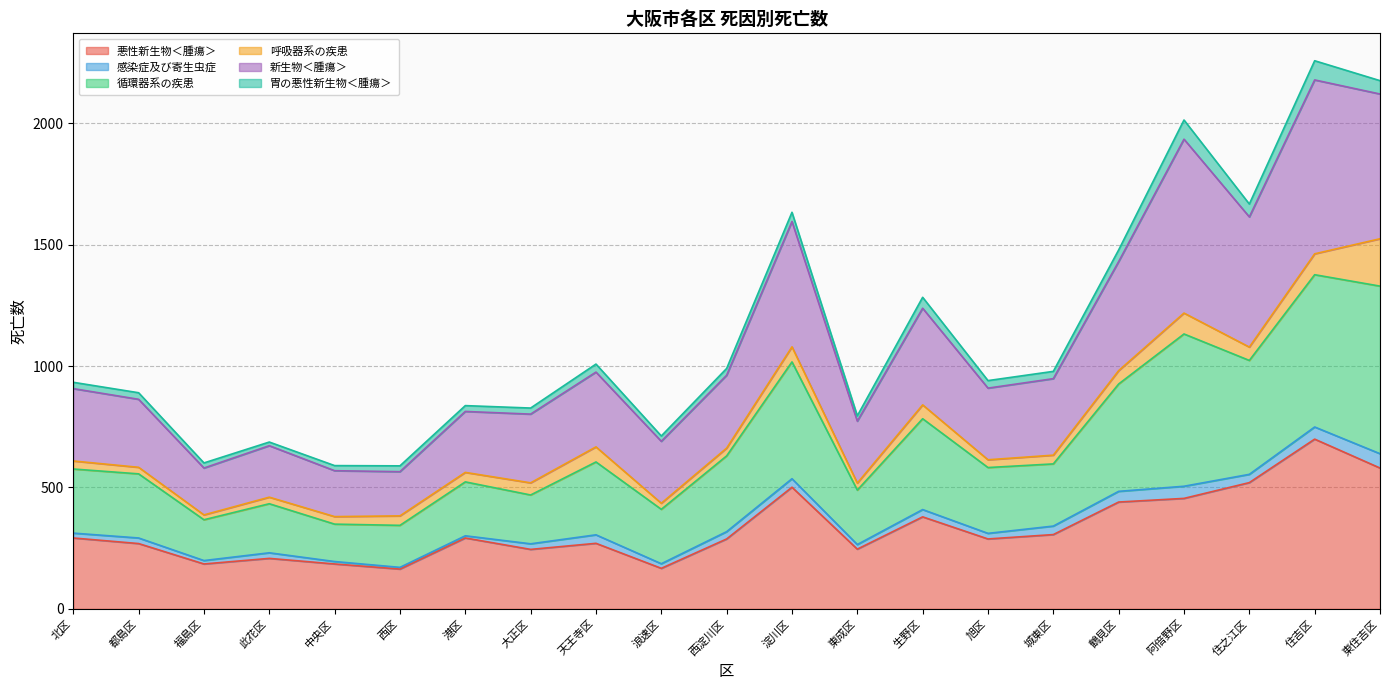

What is the value of the 悪性新生物＜腫瘍＞ point at the 17th from the left?

440